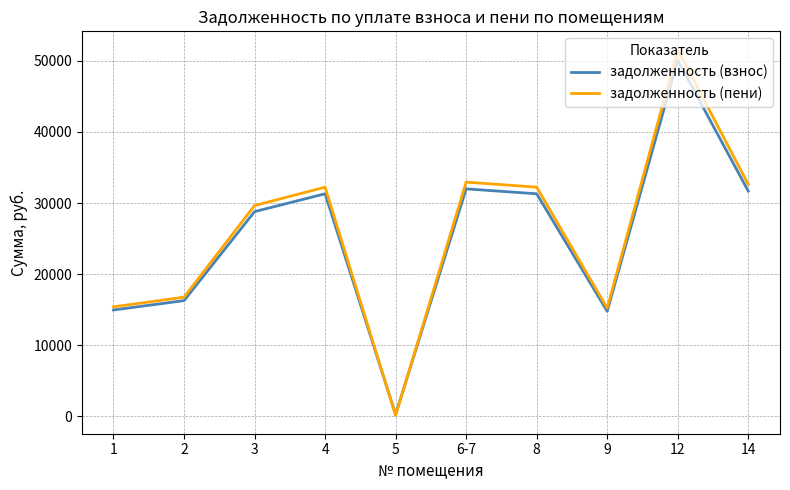

At which category is the sum across all series the highest?

12